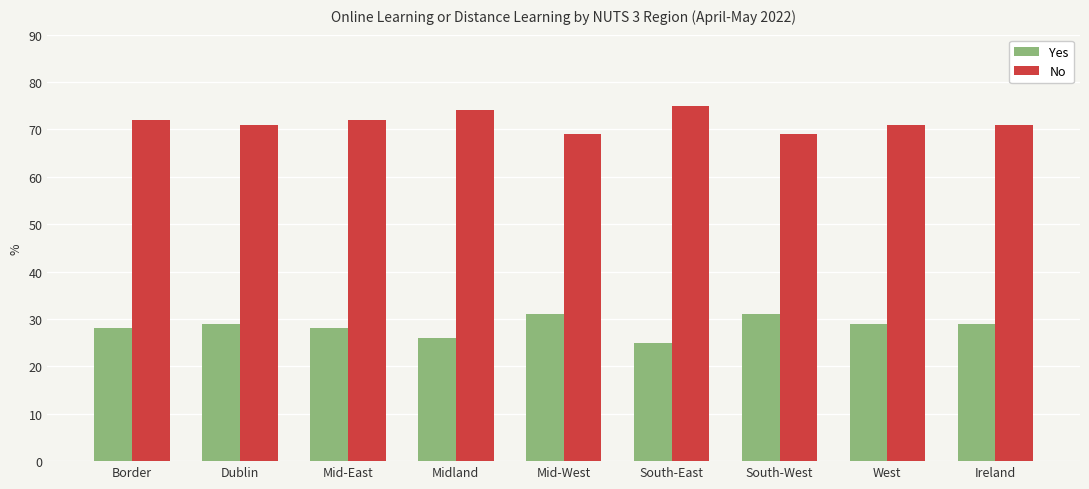

Reading left to right, transcribe all the data shown in this chart.

Yes: Border=28	Dublin=29	Mid-East=28	Midland=26	Mid-West=31	South-East=25	South-West=31	West=29	Ireland=29
No: Border=72	Dublin=71	Mid-East=72	Midland=74	Mid-West=69	South-East=75	South-West=69	West=71	Ireland=71